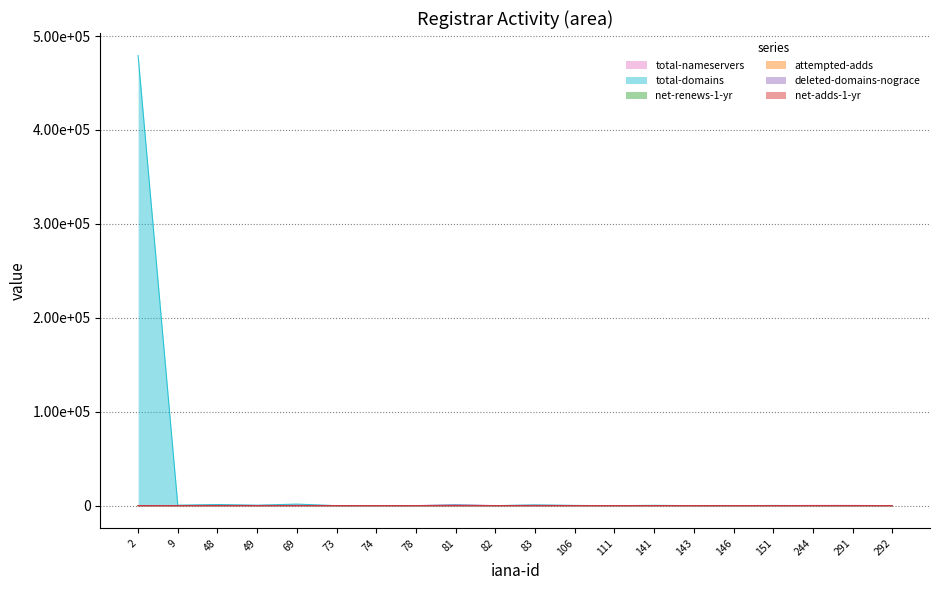

The value of deleted-domains-nograce at 49 is 4. True or false?

True